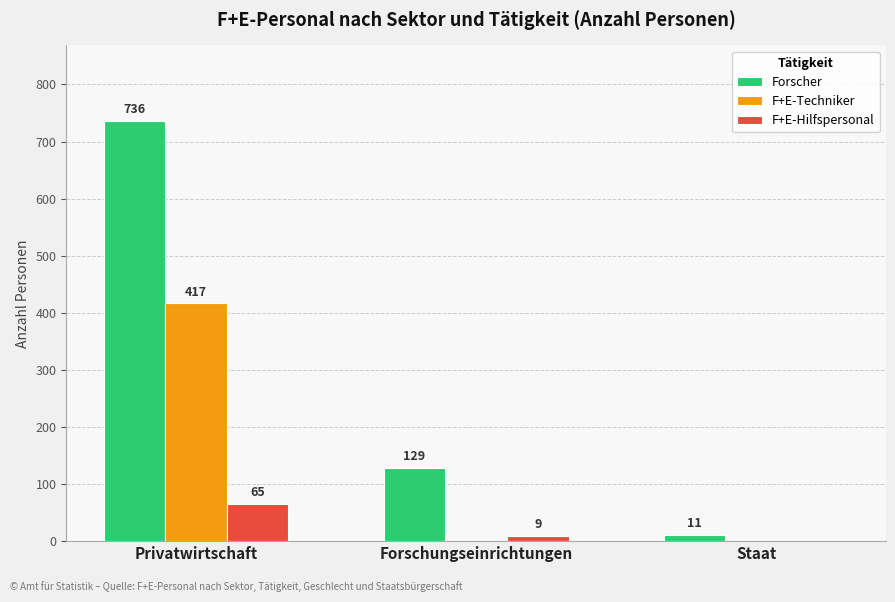

What is the sum of the F+E-Hilfspersonal values at Staat and Forschungseinrichtungen?

9